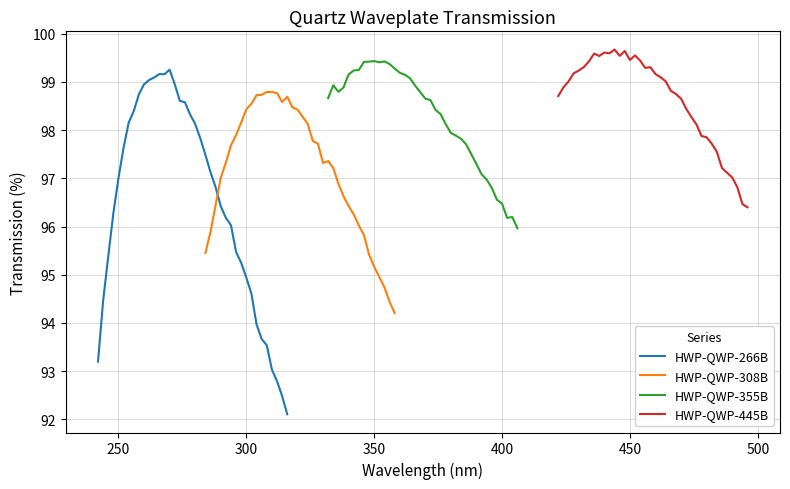

Count the number of data series in this chart.

4